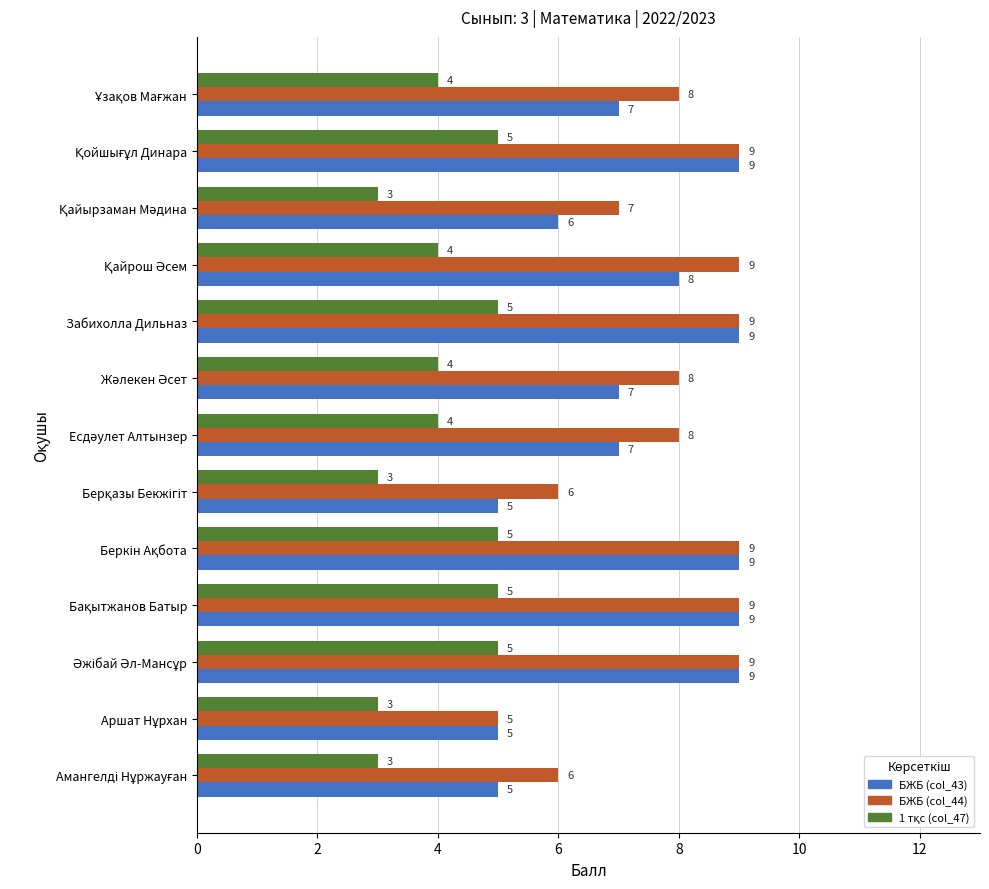

What is the difference between the second highest and second lowest values in the БЖБ (col_43) series?

4